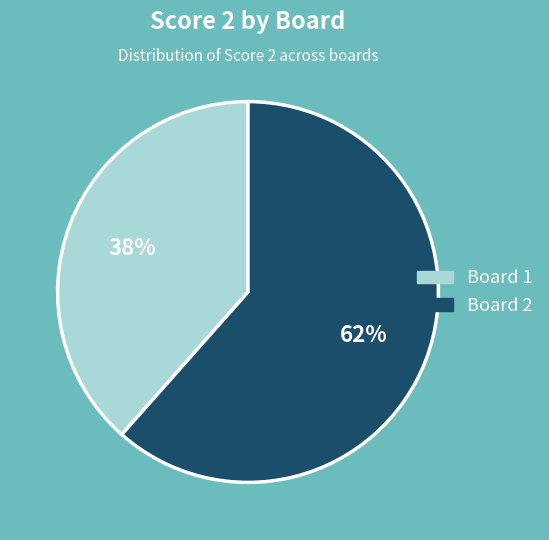

Approximately how many times larger is the value at Board 1 compared to Board 2?

0.6